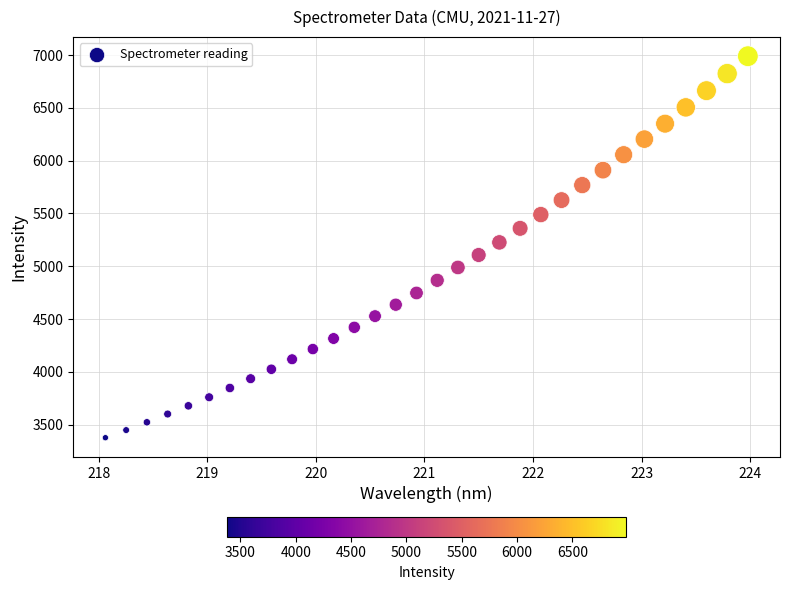

What is the range of Y values (max minus min)?

3613.7